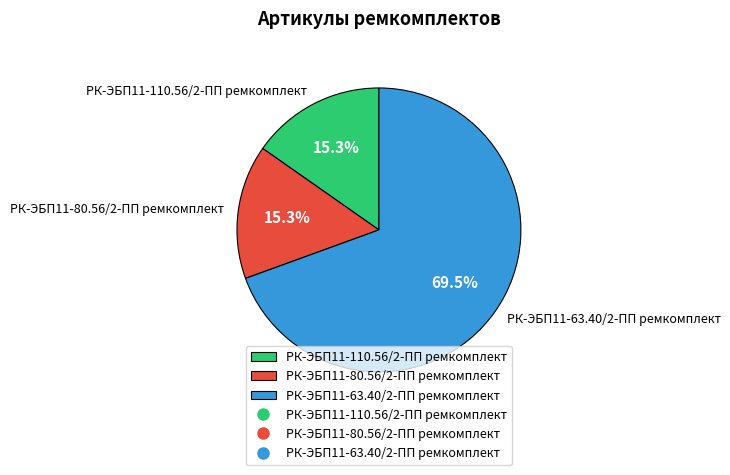

Is the sum of РК-ЭБП11-63.40/2-ПП ремкомплект and РК-ЭБП11-110.56/2-ПП ремкомплект greater than half?

Yes